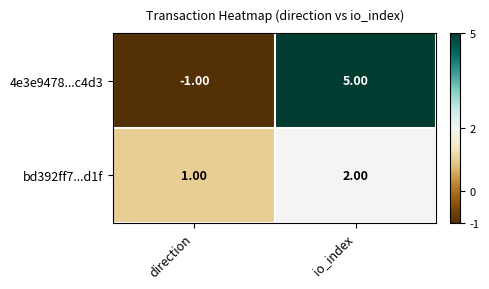

Where is 4e3e9478...c4d3 nearest to the value 2?

direction